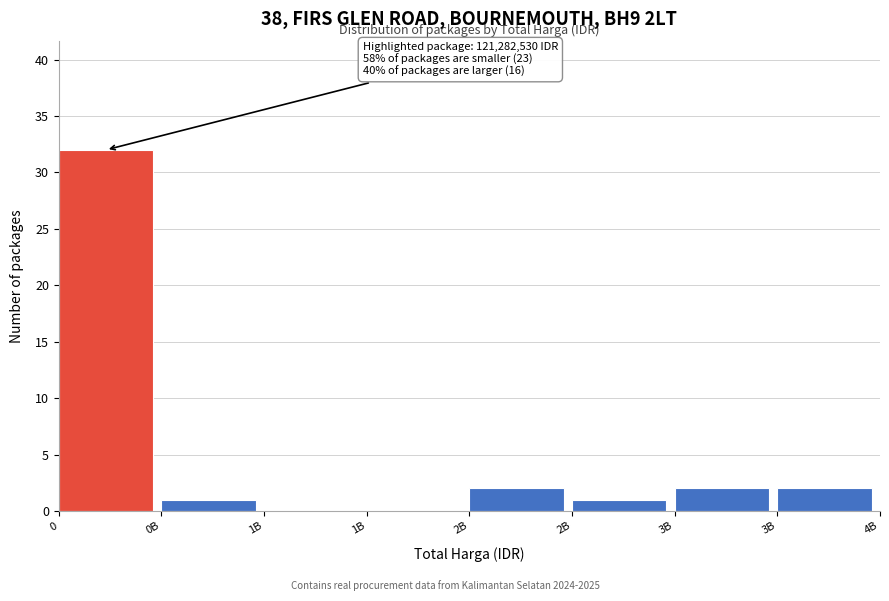

Count the number of categories in the chart.

8